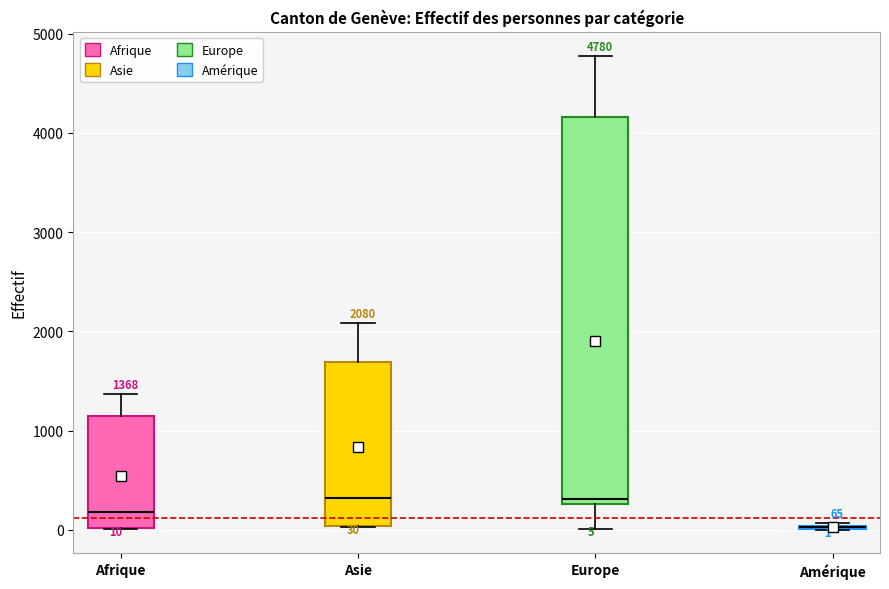

Which box is the tallest, from its lower edge to its upper edge?

Europe